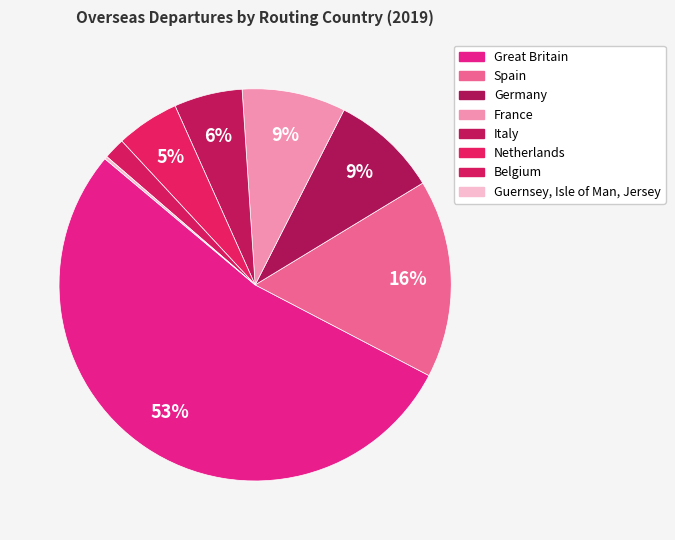

What is the smallest slice in the pie chart?

Guernsey, Isle of Man, Jersey